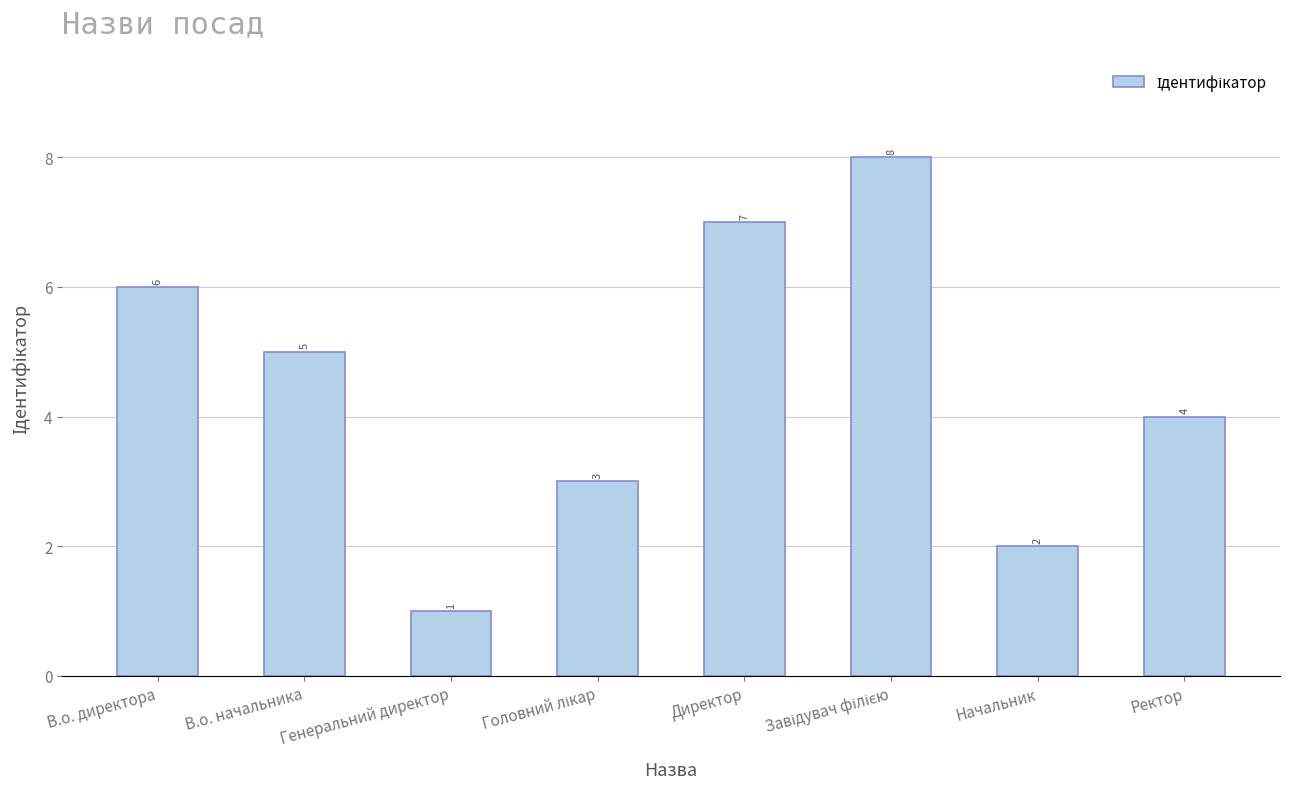

The value at Ректор is 4. True or false?

True